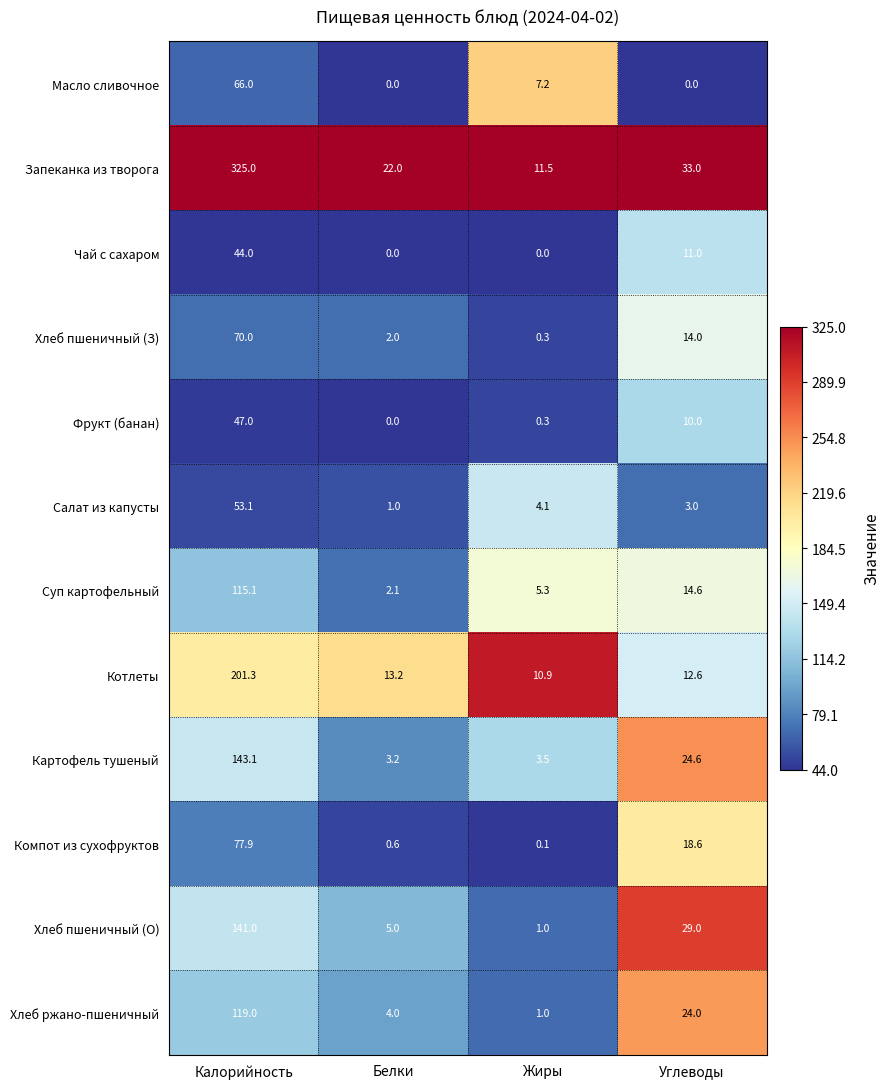

What is the difference between the highest and lowest values at Углеводы?

33.0